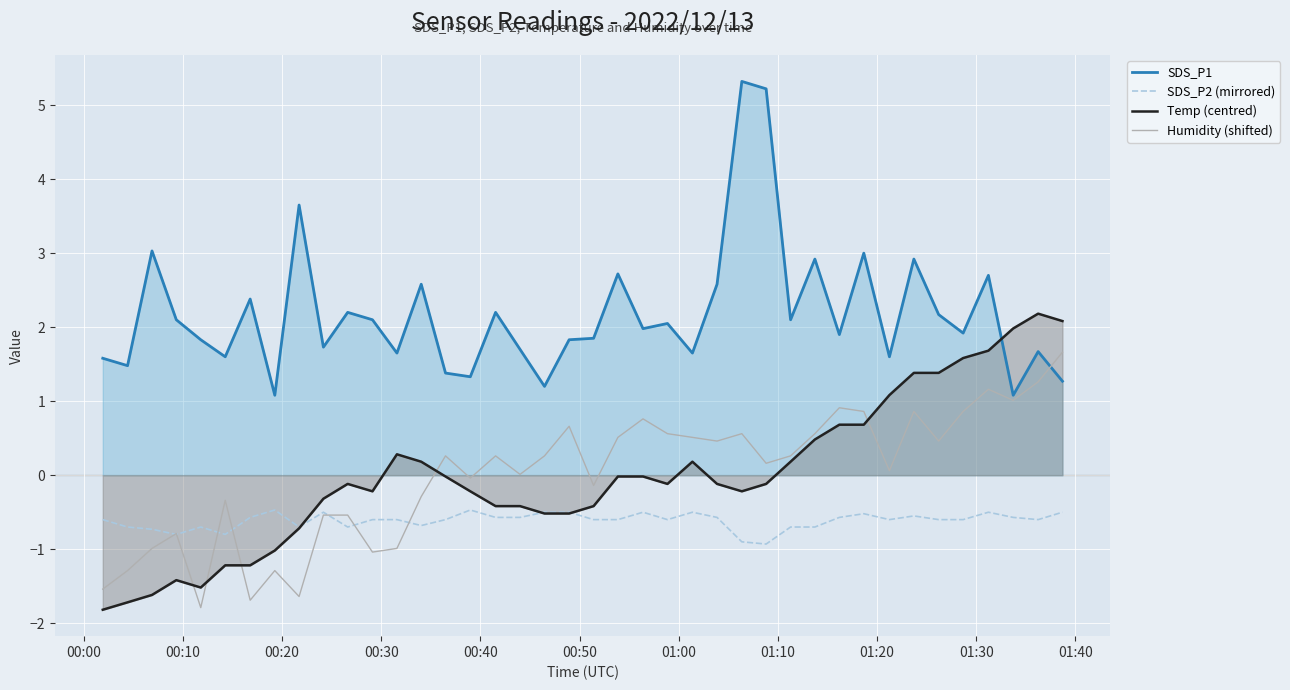

What is the lowest value of the SDS_P2 (mirrored) series?

-0.9